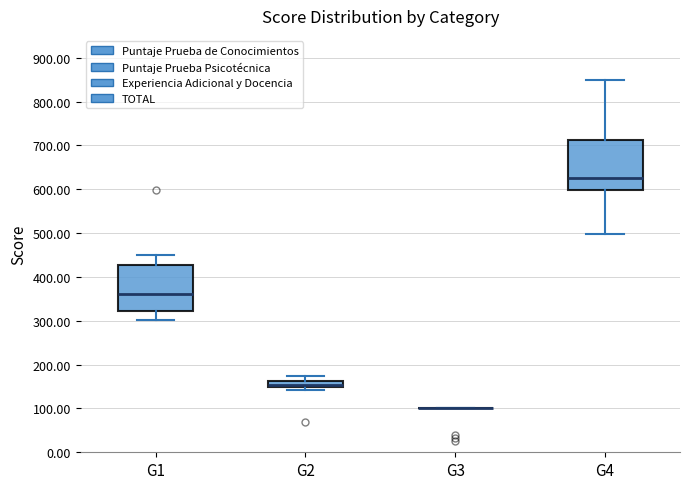

Where does the lower whisker of the box for G4 end on the y-axis? The values are not printed on the chart, so give them approximately, as read against the axis.

500